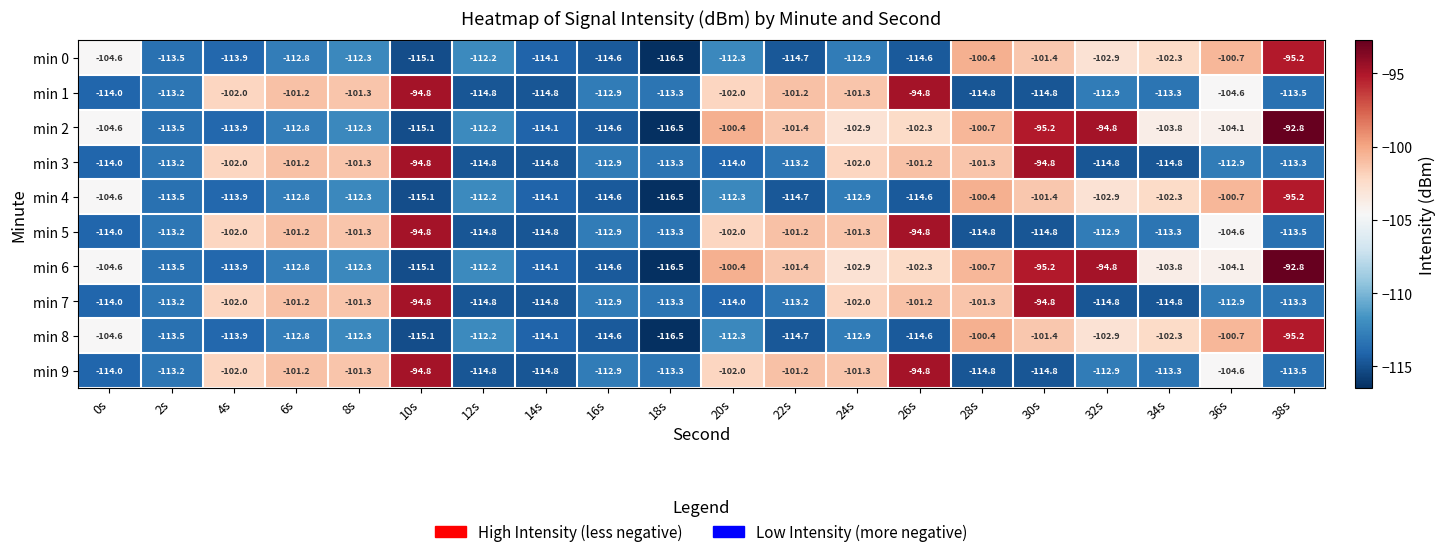

What is the total value across all series at 10s?

-1049.5